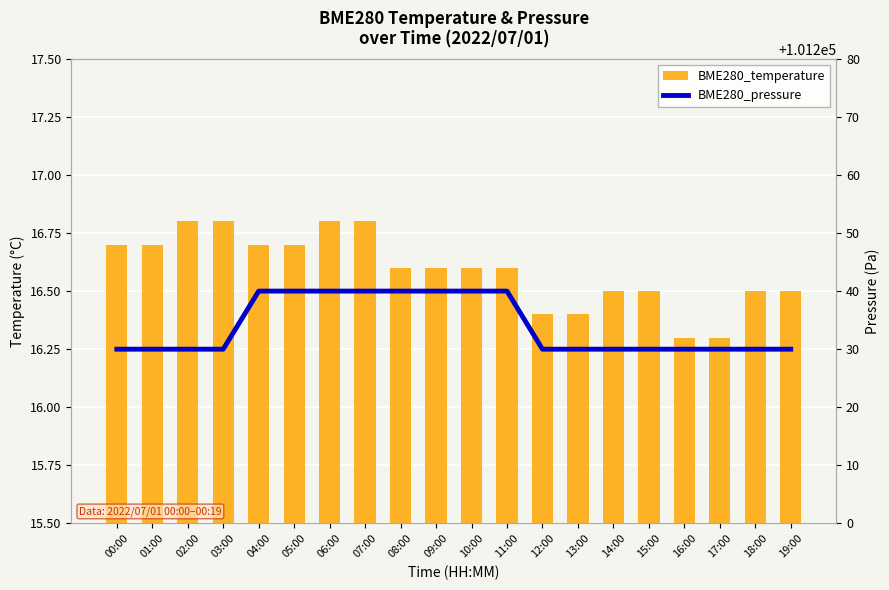

Reading left to right, transcribe all the data shown in this chart.

BME280_temperature: 16.7	16.7	16.8	16.8	16.7	16.7	16.8	16.8	16.6	16.6	16.6	16.6	16.4	16.4	16.5	16.5	16.3	16.3	16.5	16.5
BME280_pressure: 101230.0	101230.0	101230.0	101230.0	101240.0	101240.0	101240.0	101240.0	101240.0	101240.0	101240.0	101240.0	101230.0	101230.0	101230.0	101230.0	101230.0	101230.0	101230.0	101230.0